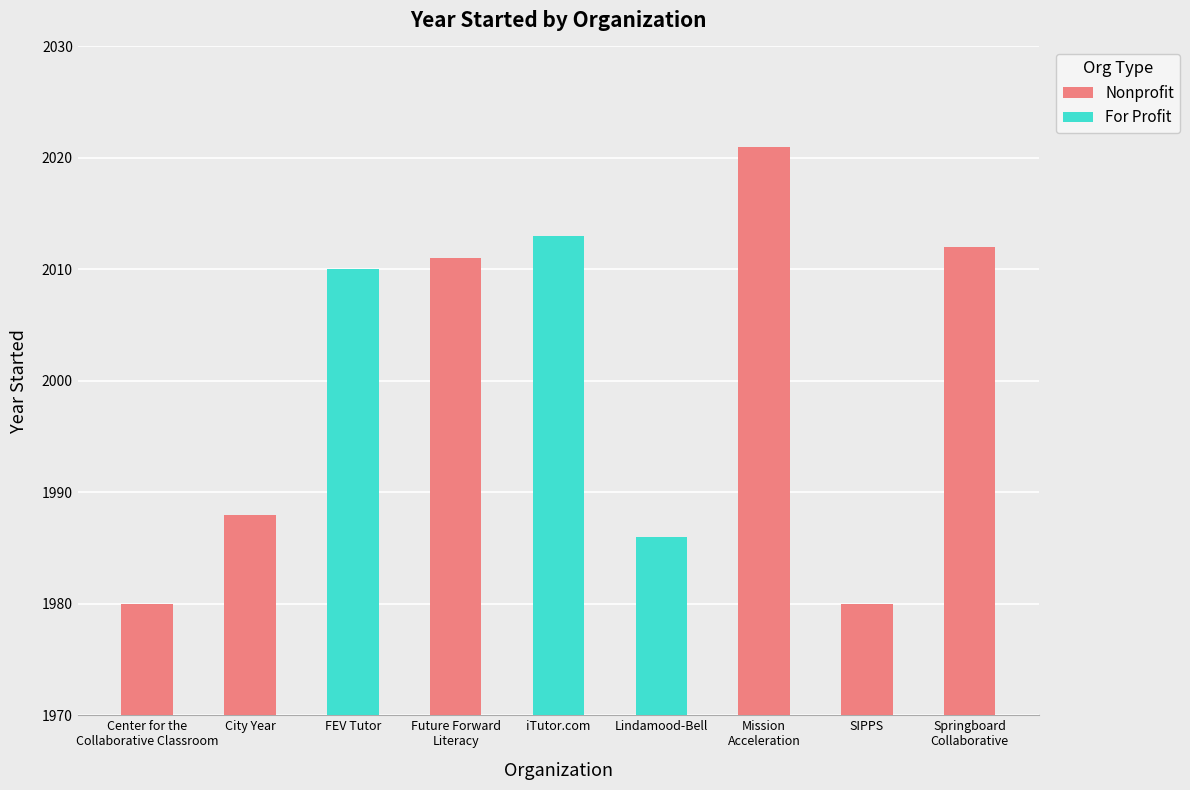

What is the label of the 3rd bar from the left?

FEV Tutor